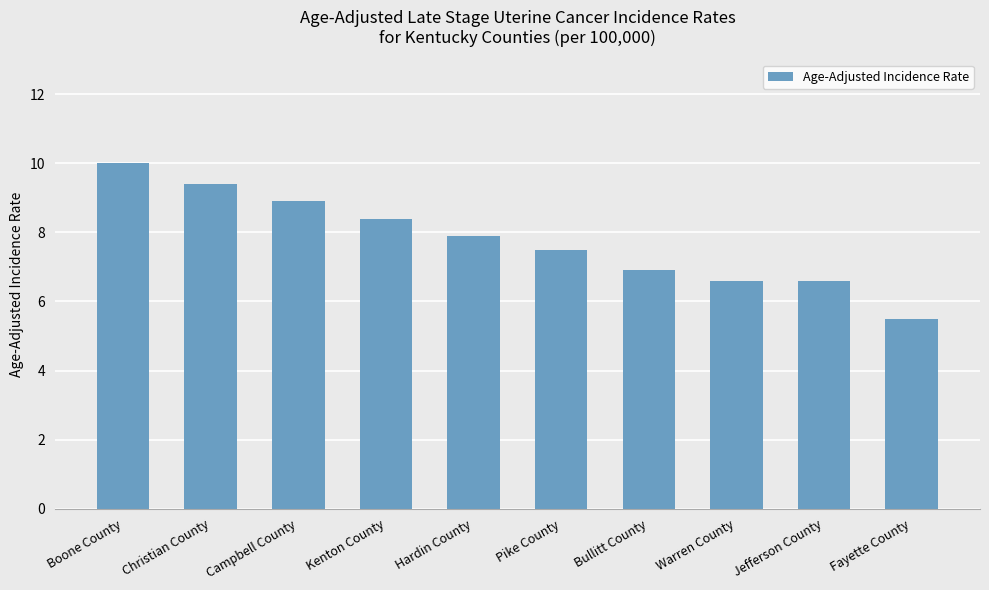

What value does the data have at Kenton County?

8.4